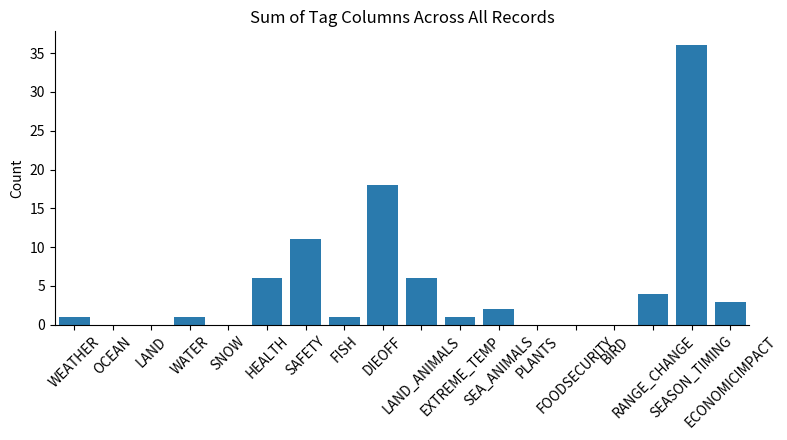

What is the sum of all values?

90